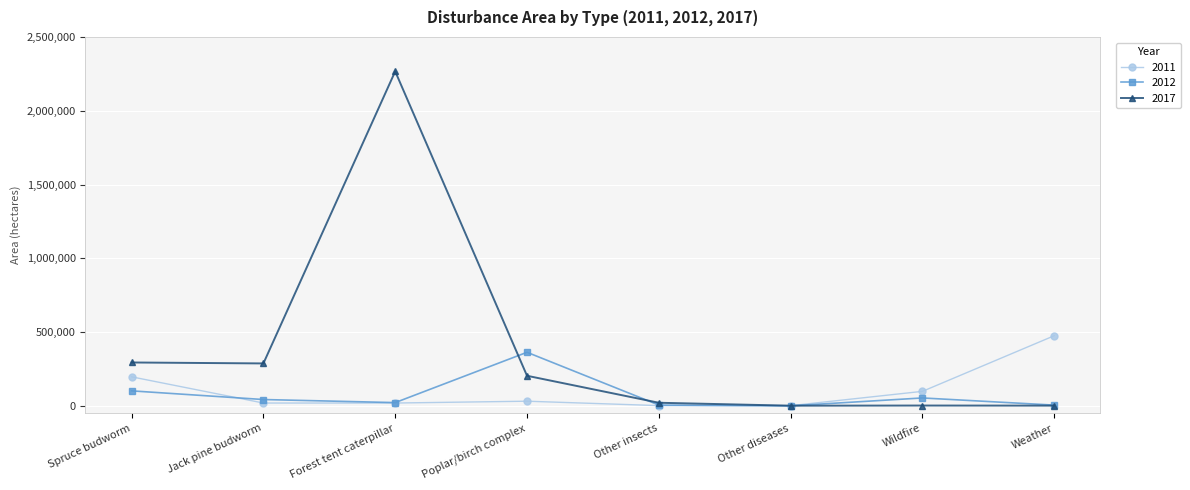

Where is the first local maximum for 2017?

Forest tent caterpillar